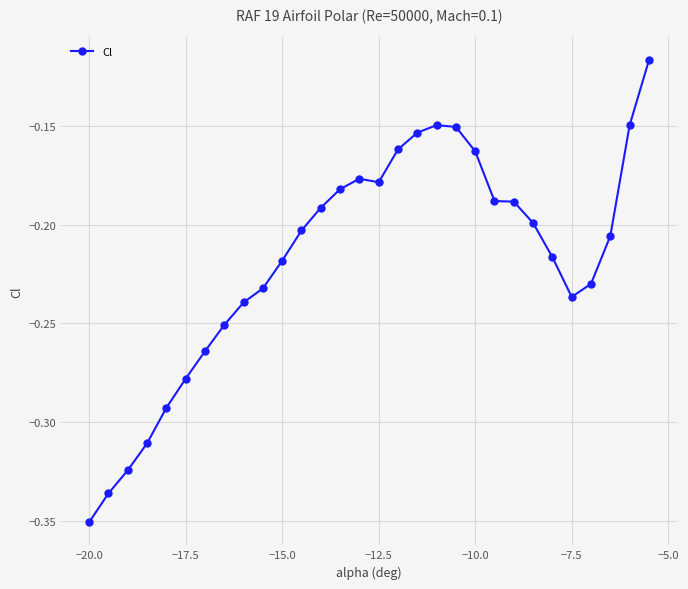

Which category has the lowest value across all series?

−20.0